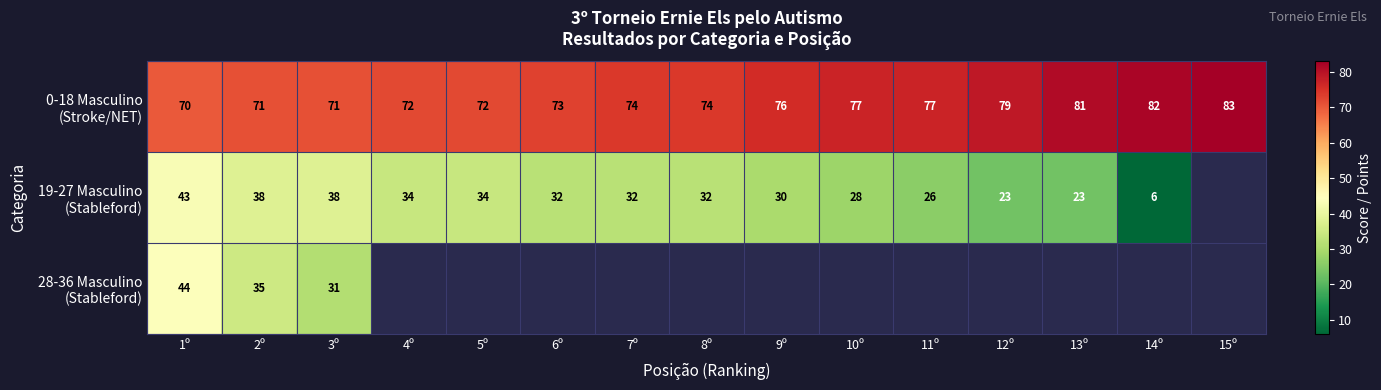

Between 1º and 7º, which series saw the biggest shift?

19-27 Masculino (Stableford)